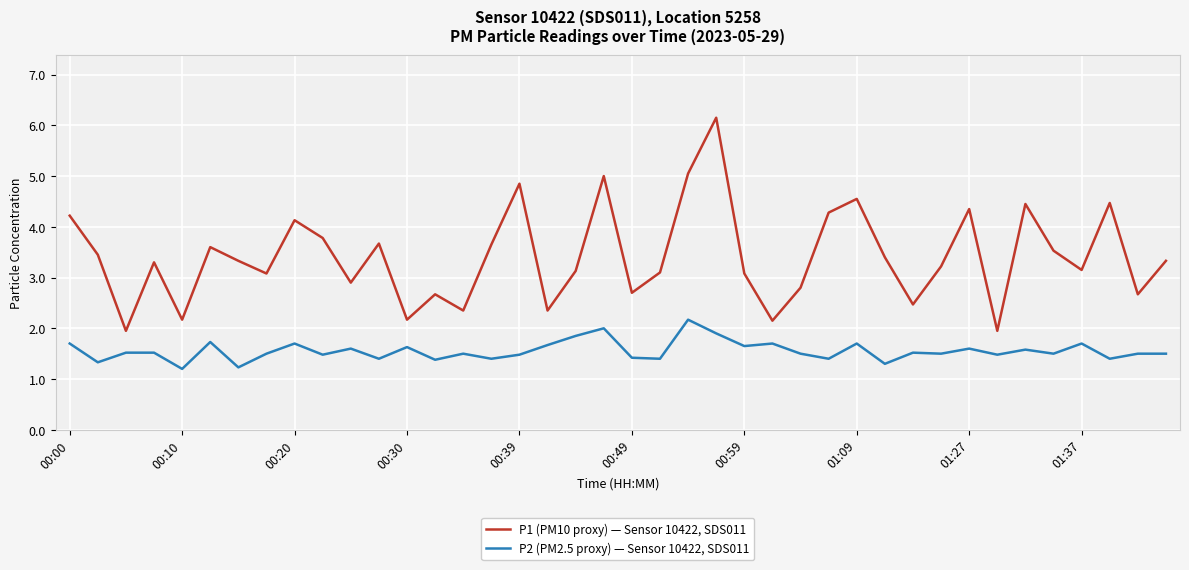

Which series has the largest total across all categories?

P1 (PM10 proxy) — Sensor 10422, SDS011